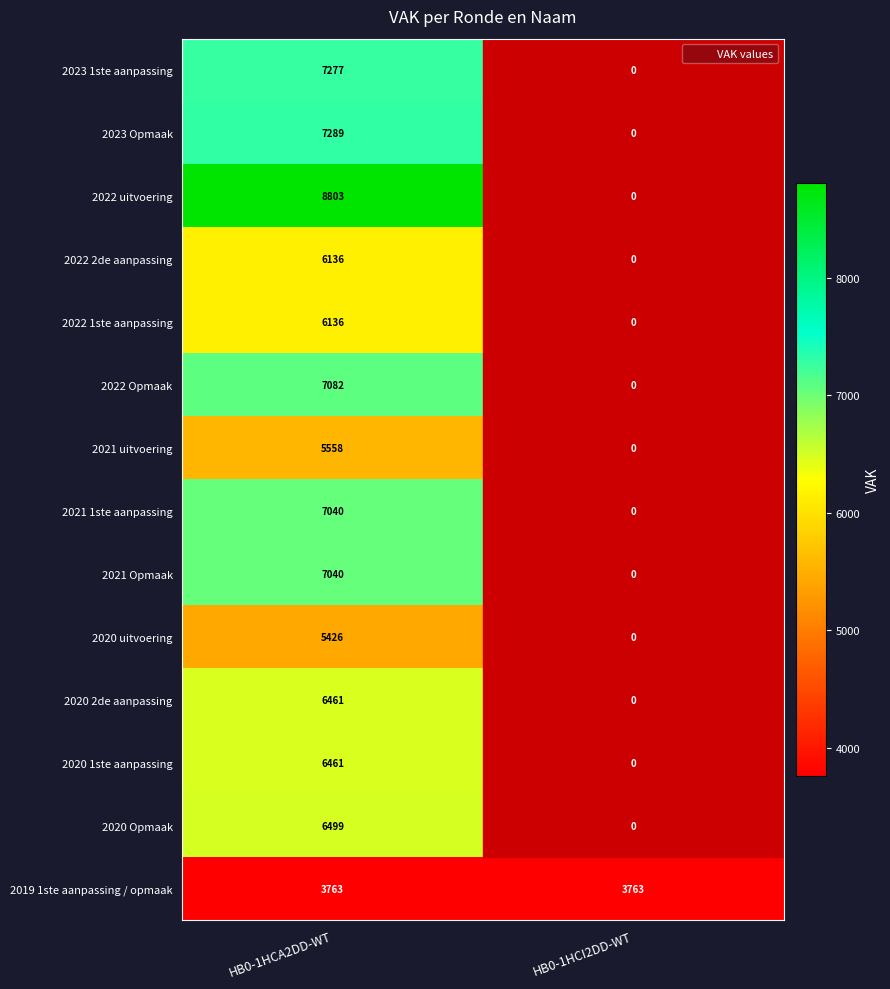

Count the number of categories in the chart.

2